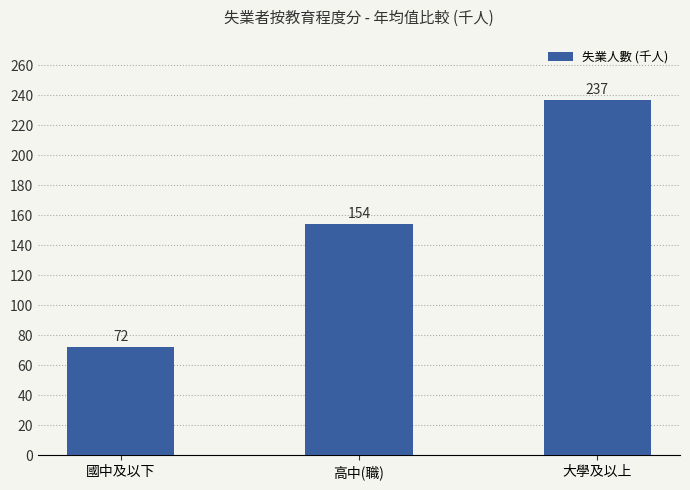

True or false: the data shows 398 at 大學及以上.

False